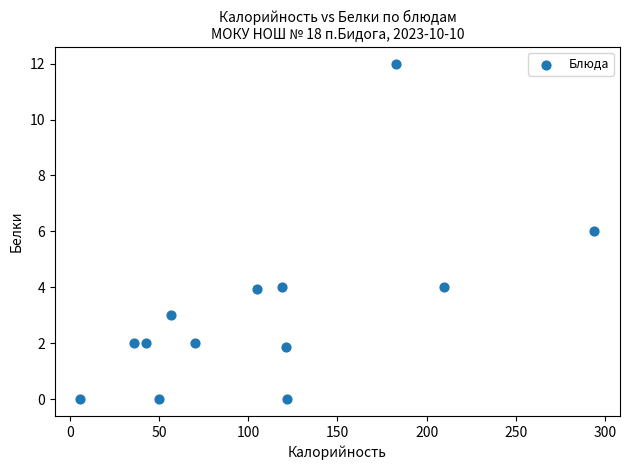

What is the range of Y values (max minus min)?

12.0